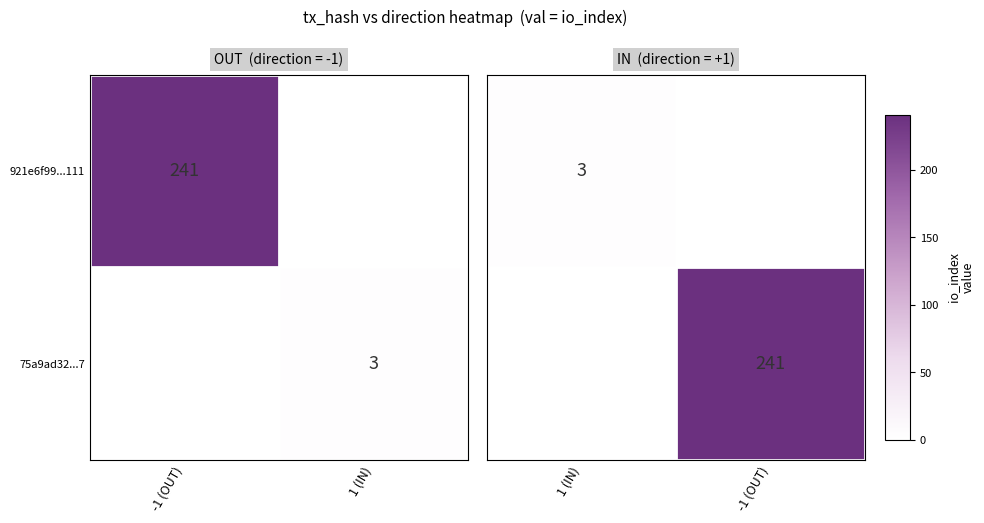

Is it true that 75a9ad32...7 equals 3 at 1 (IN)?

True